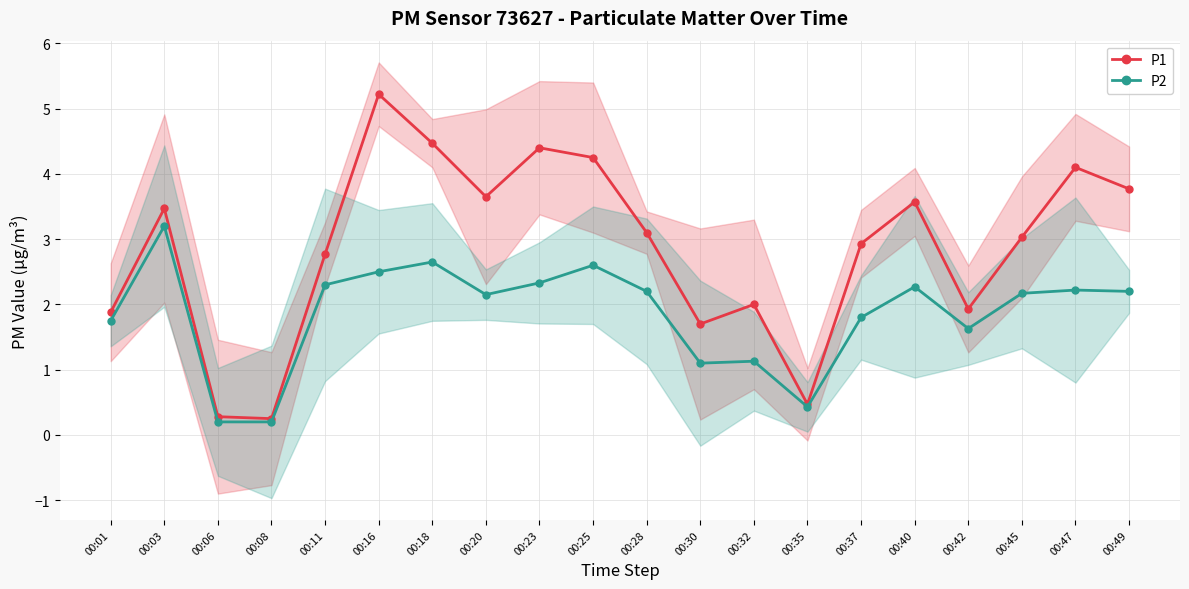

What is the difference between the P1 values at 00:08 and 00:49?

3.5